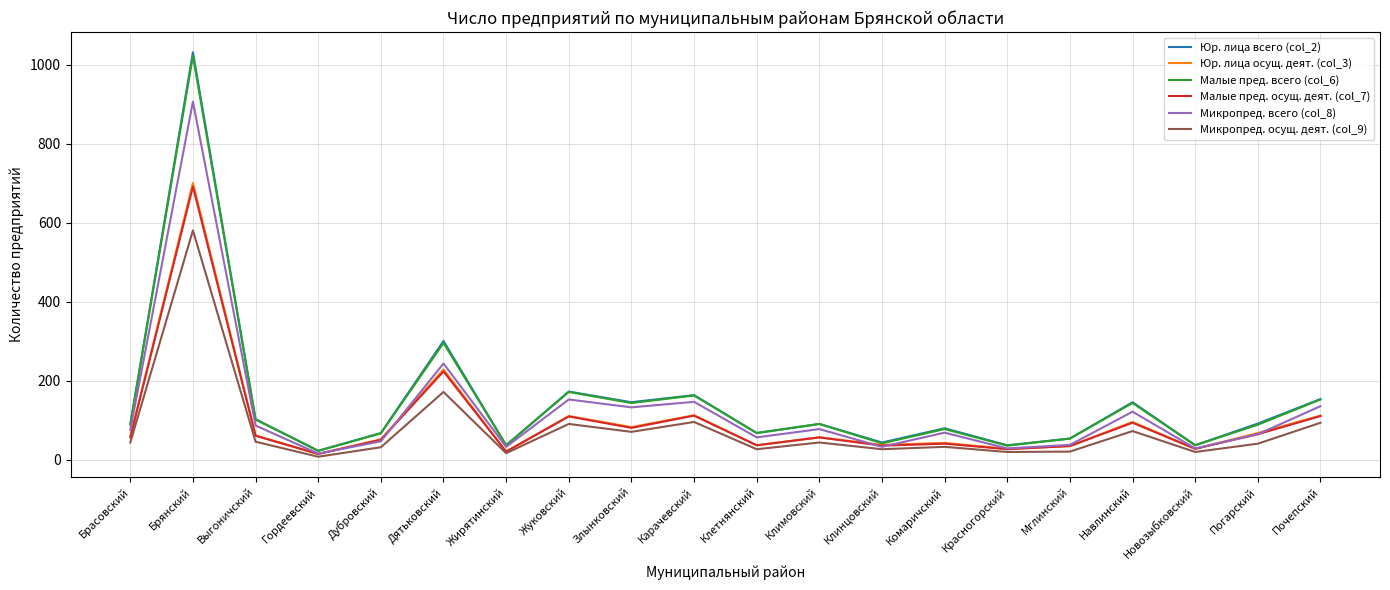

True or false: Юр. лица всего (col_2) has more than 1 points higher than both neighbors.

True